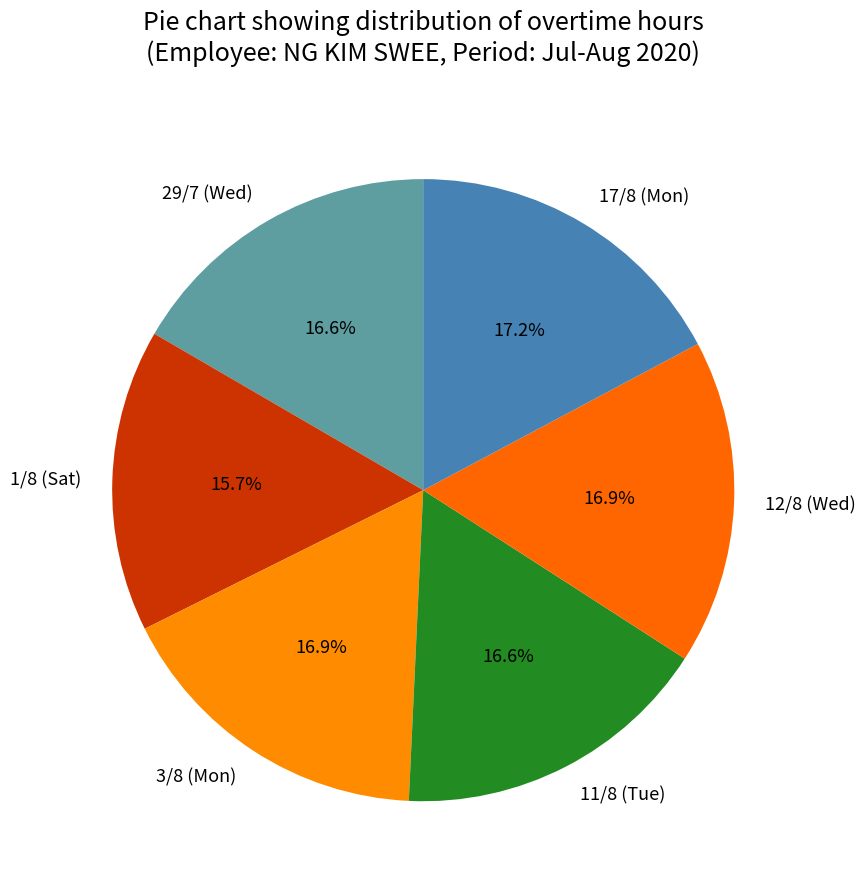

What percentage do 11/8 (Tue) and 29/7 (Wed) together represent?

33.2%